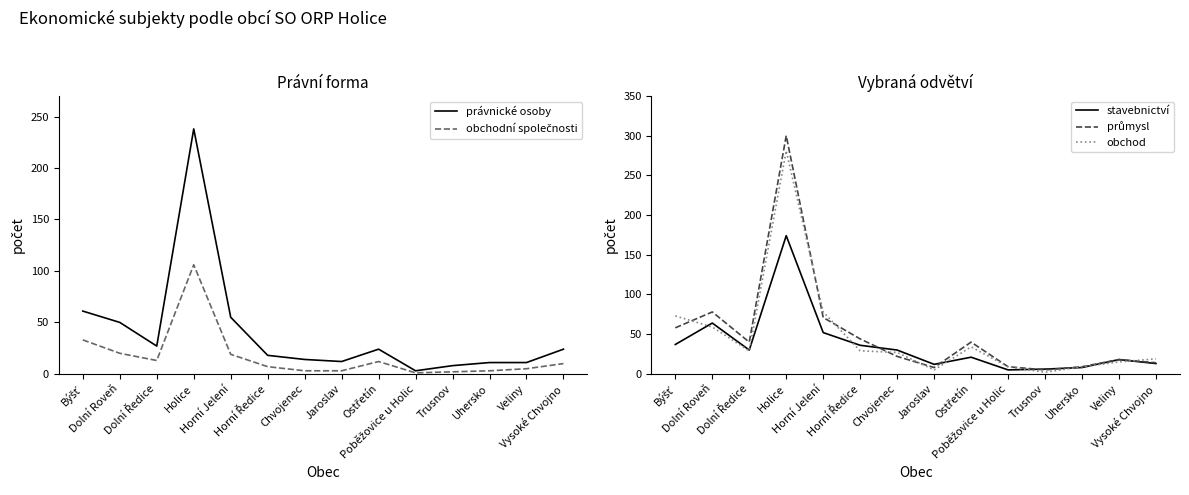

The value of stavebnictví at Dolní Roveň is 100. True or false?

False